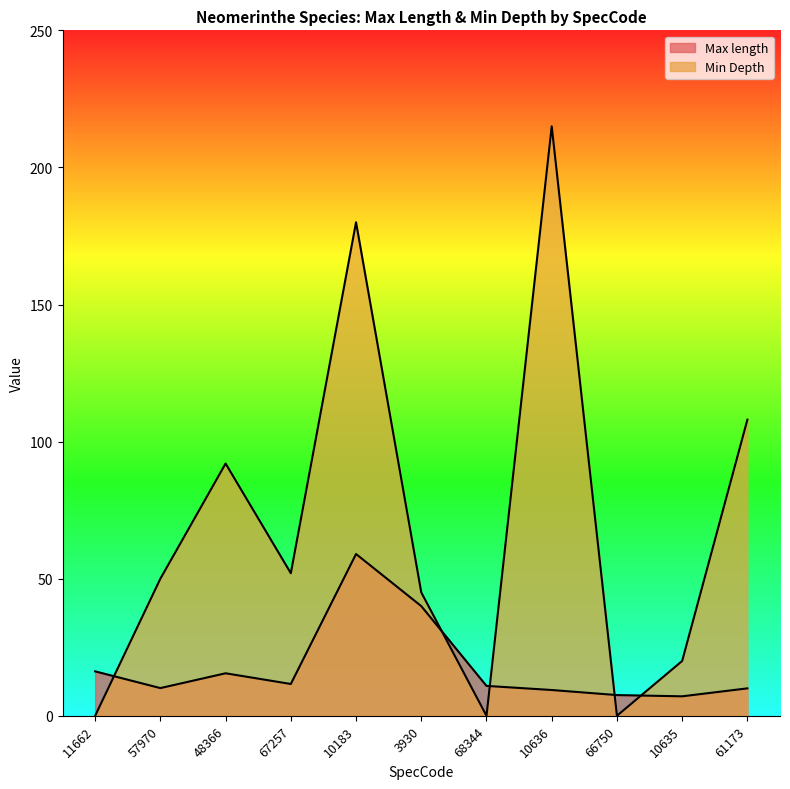

After their last crossing, which series has the higher values: Max length or Min Depth?

Min Depth